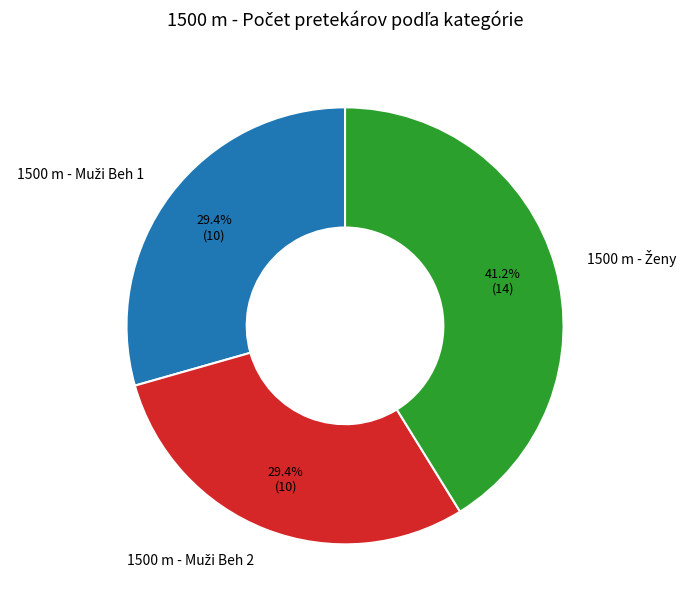

How many slices are in this pie chart?

3